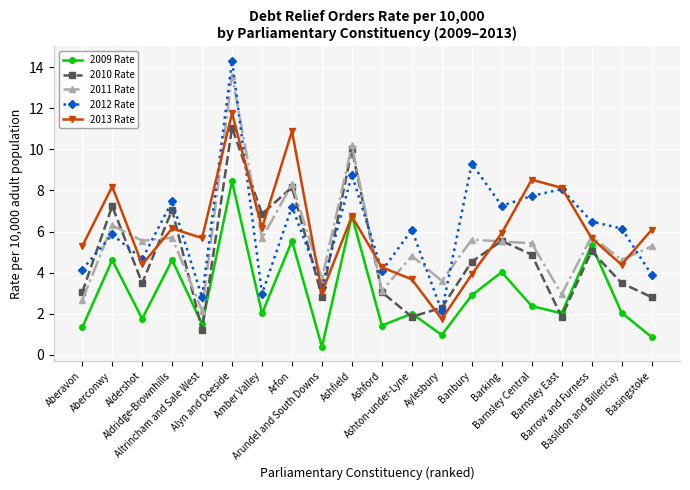

What is the greatest value displayed?

14.3